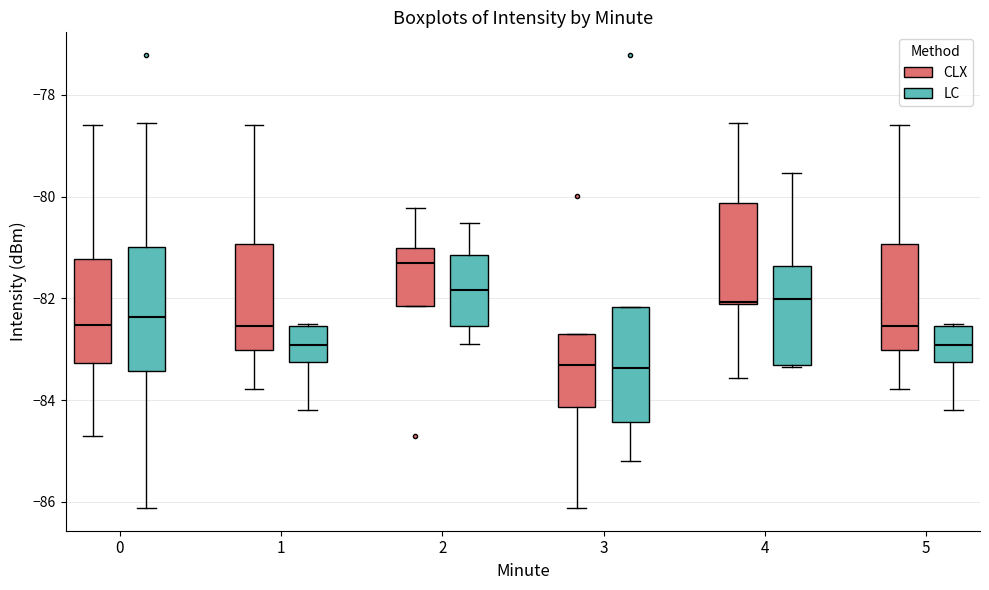

Reading left to right, transcribe this box plot: for each box, give where its median line is, the range the box spans, and where its two whiskers end, as read against the y-axis. The values are not printed on the chart, so give them approximately, as read against the axis.

0 (CLX): median -82.6, box -83.2 to -81.2, whiskers -84.8 to -78.6
0 (LC): median -82.4, box -83.4 to -81.0, whiskers -86.2 to -78.6
1 (CLX): median -82.6, box -83.0 to -81.0, whiskers -83.8 to -78.6
1 (LC): median -83.0, box -83.2 to -82.6, whiskers -84.2 to -82.6
2 (CLX): median -81.2, box -82.2 to -81.0, whiskers -82.2 to -80.2
2 (LC): median -81.8, box -82.6 to -81.2, whiskers -82.8 to -80.6
3 (CLX): median -83.4, box -84.2 to -82.8, whiskers -86.2 to -82.8
3 (LC): median -83.4, box -84.4 to -82.2, whiskers -85.2 to -82.2
4 (CLX): median -82.0, box -82.2 to -80.2, whiskers -83.6 to -78.6
4 (LC): median -82.0, box -83.2 to -81.4, whiskers -83.4 to -79.6
5 (CLX): median -82.6, box -83.0 to -81.0, whiskers -83.8 to -78.6
5 (LC): median -83.0, box -83.2 to -82.6, whiskers -84.2 to -82.6